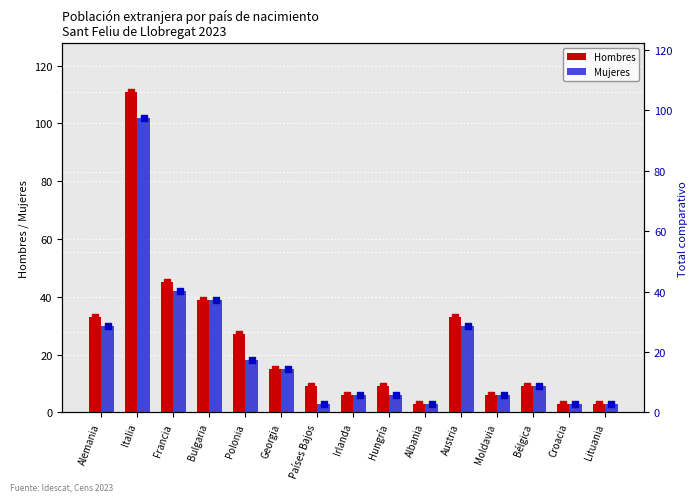

Which series reaches the maximum Y coordinate?

Hombres